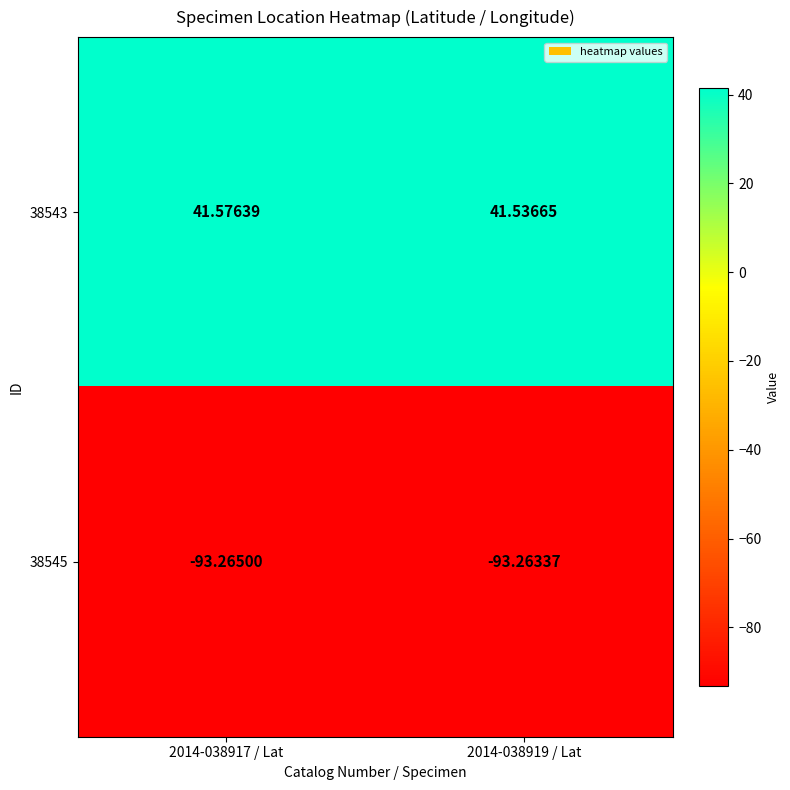

Which series has the largest range (max minus min)?

38543